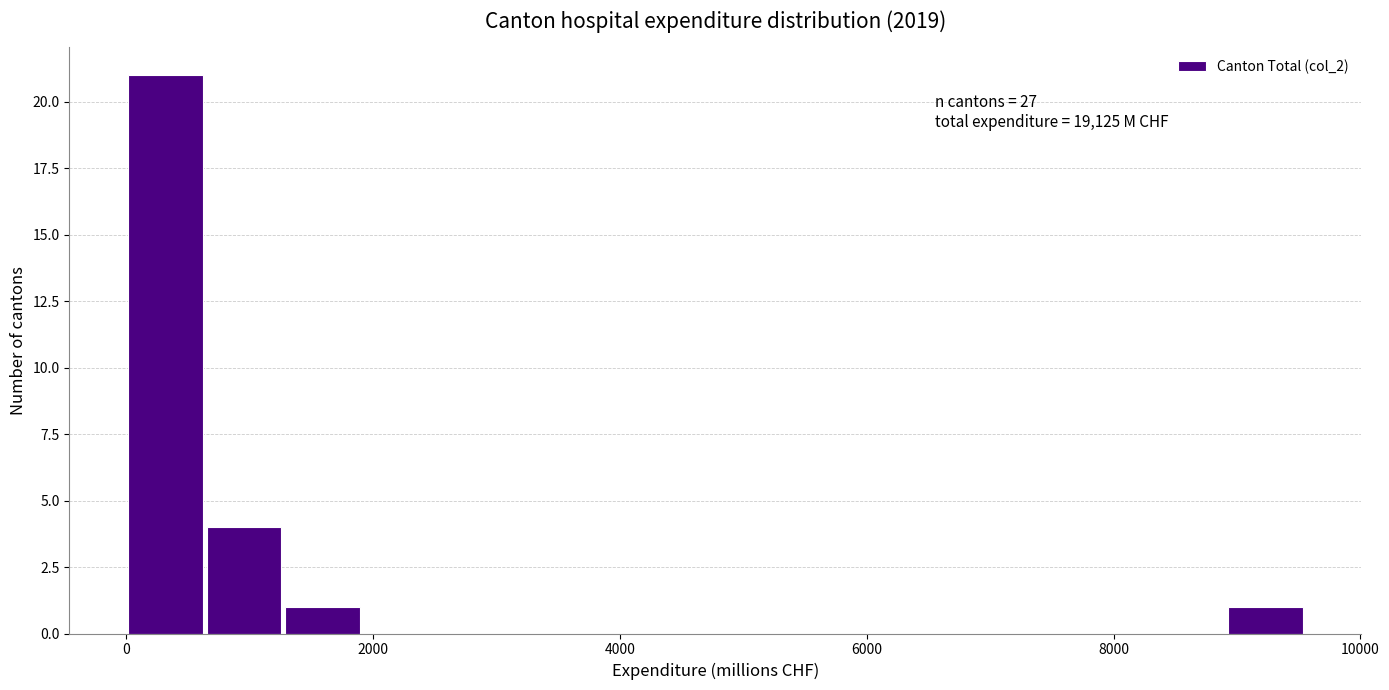

Read against the x-axis, roughly where is the centre of the tallest bar?

400